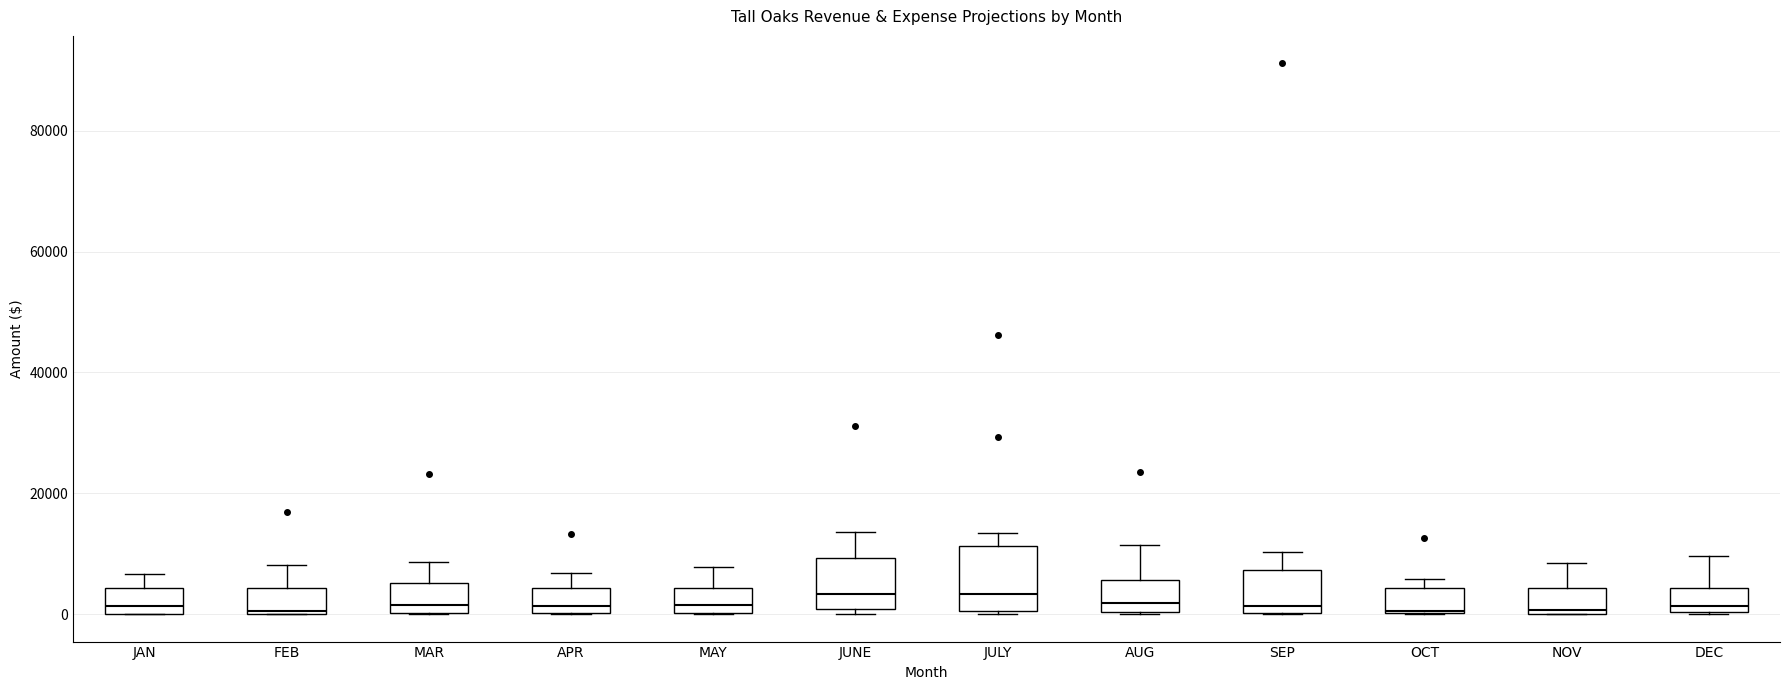

Reading left to right, transcribe this box plot: for each box, give where its median line is, the range the box spans, and where its two whiskers end, as read against the y-axis. The values are not printed on the chart, so give them approximately, as read against the axis.

JAN: median 2000, box 0 to 4000, whiskers 0 to 6000
FEB: median 0, box 0 to 4000, whiskers 0 to 8000
MAR: median 2000, box 0 to 6000, whiskers 0 to 8000
APR: median 2000, box 0 to 4000, whiskers 0 to 6000
MAY: median 2000, box 0 to 4000, whiskers 0 to 8000
JUNE: median 4000, box 0 to 10000, whiskers 0 (just below the box's lower edge) to 14000
JULY: median 4000, box 0 to 12000, whiskers 0 to 14000
AUG: median 2000, box 0 to 6000, whiskers 0 to 12000
SEP: median 2000, box 0 to 8000, whiskers 0 to 10000
OCT: median 0, box 0 to 4000, whiskers 0 to 6000
NOV: median 0, box 0 to 4000, whiskers 0 to 8000
DEC: median 2000, box 0 to 4000, whiskers 0 to 10000